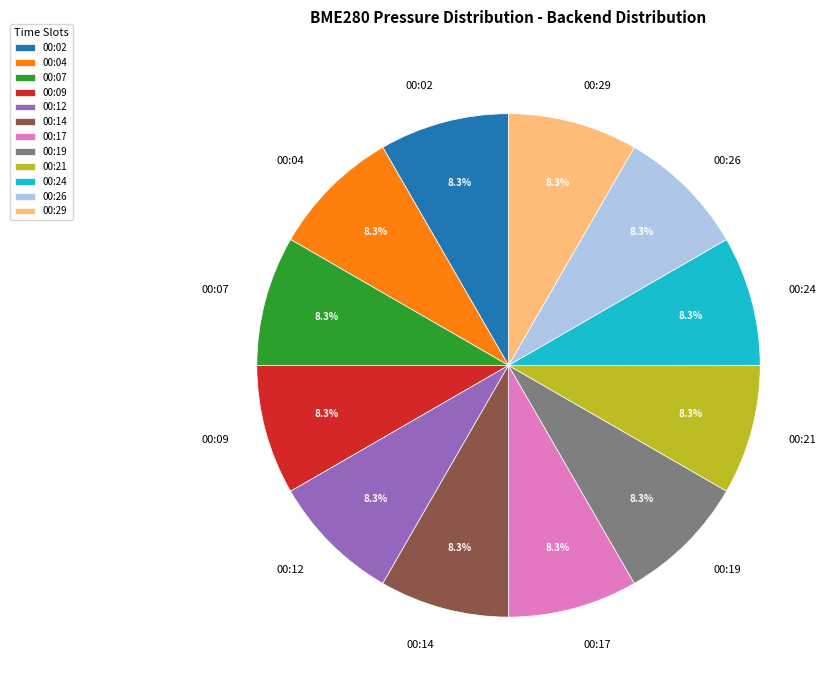

Approximately how many times larger is the value at 00:07 compared to 00:02?

1.0